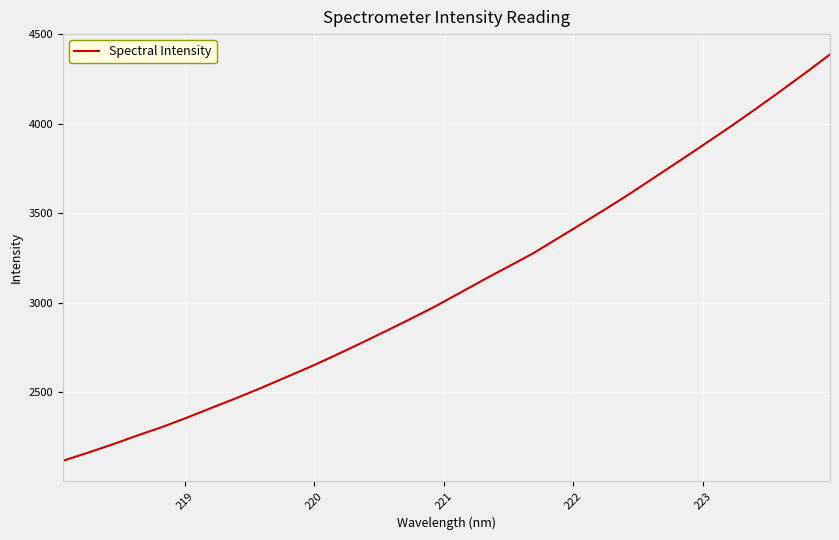

Reading left to right, extract all data points from this chart.

2114.9	2159.8	2206.6	2256.2	2303.6	2355.8	2411.2	2465.4	2522.4	2581.9	2641.6	2704.8	2770.6	2837.8	2905.9	2976.1	3051.7	3128.2	3202.0	3276.1	3360.3	3444.6	3529.7	3617.7	3709.2	3800.7	3893.5	3987.0	4083.7	4183.2	4284.4	4388.2